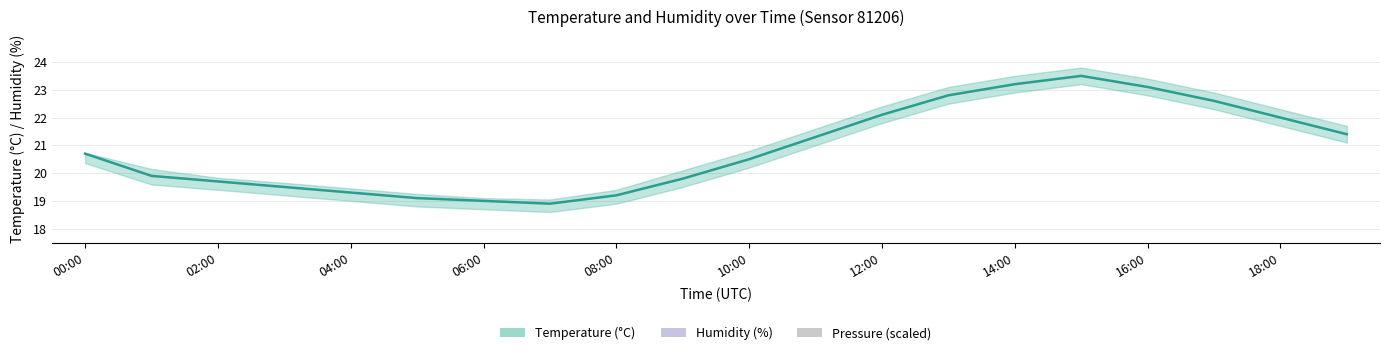

At which label is temperature_mid closest to 21?

00:00